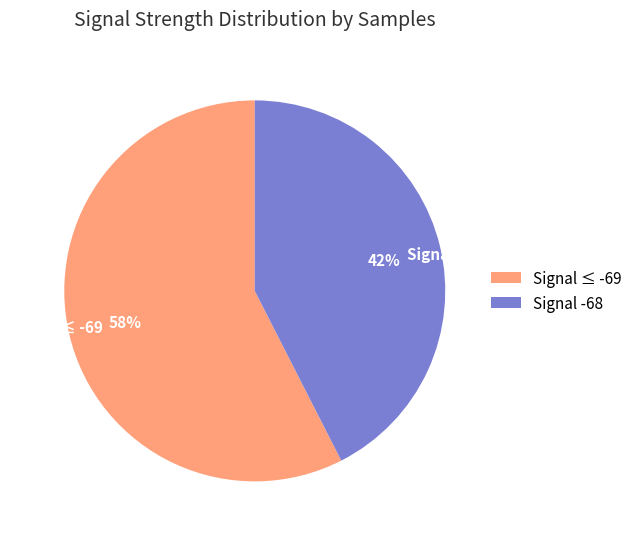

True or false: Signal ≤ -69 accounts for 45% of the total.

False